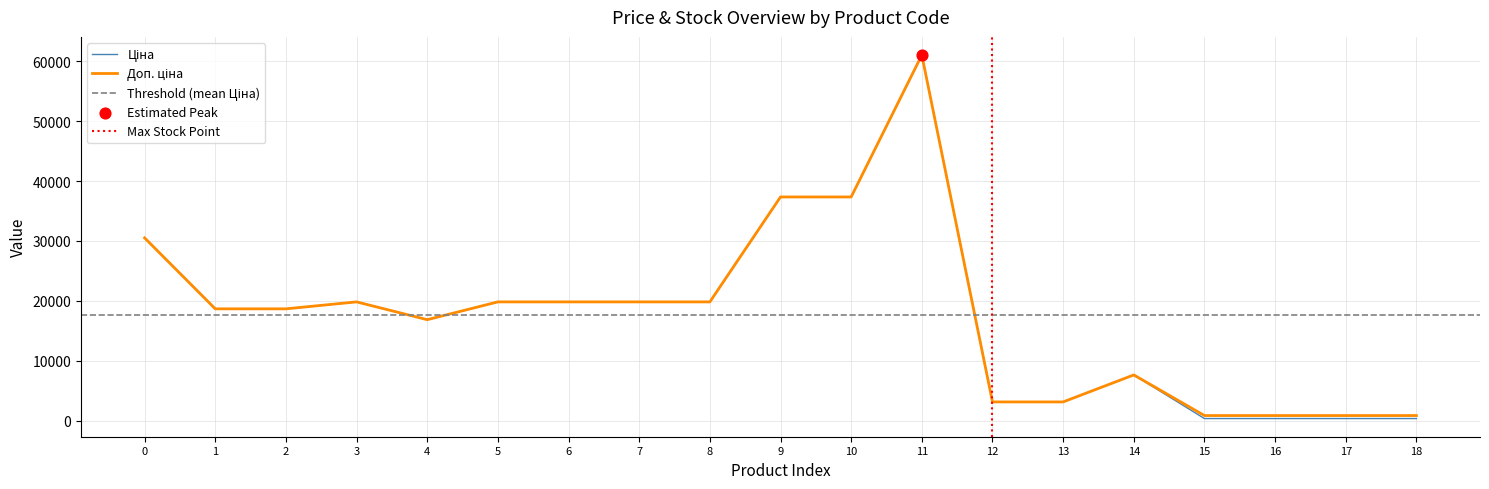

What are all the series names shown in the legend?

Ціна, Доп. ціна